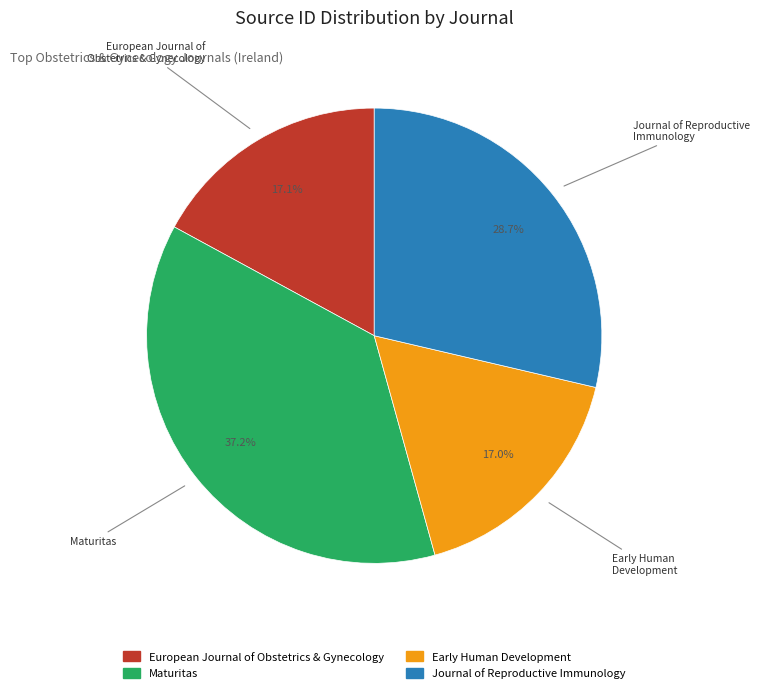

Which slice is the largest?

Maturitas